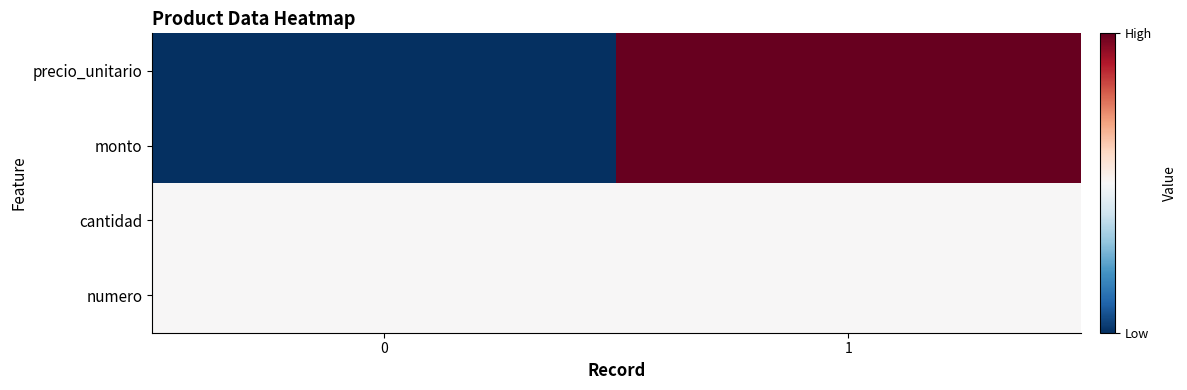

At which category is the sum across all series the highest?

1